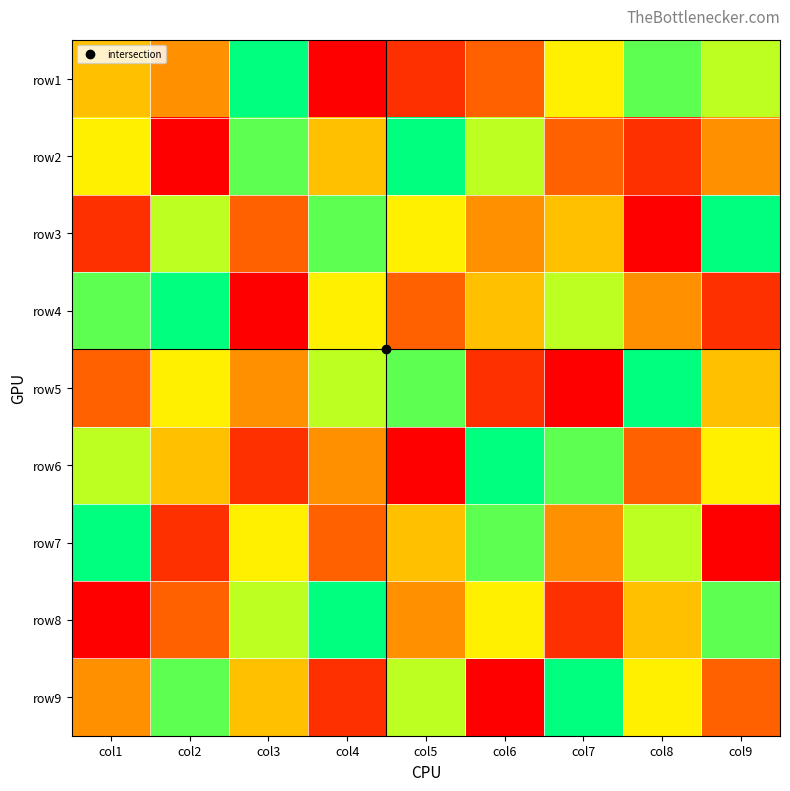

At which category is the sum across all series the highest?

col1